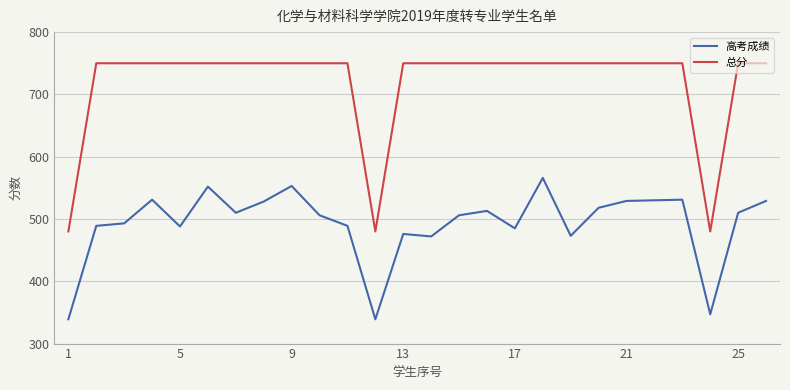

List the series in order of their overall mean, highest first.

总分, 高考成绩